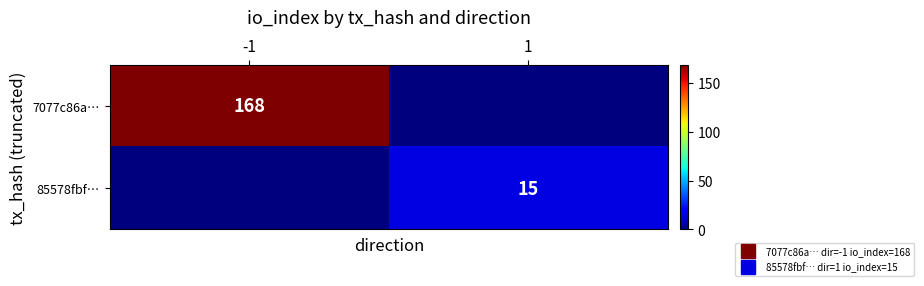

Is the value of 85578fbf… at -1 greater than the value of 7077c86a… at -1?

No